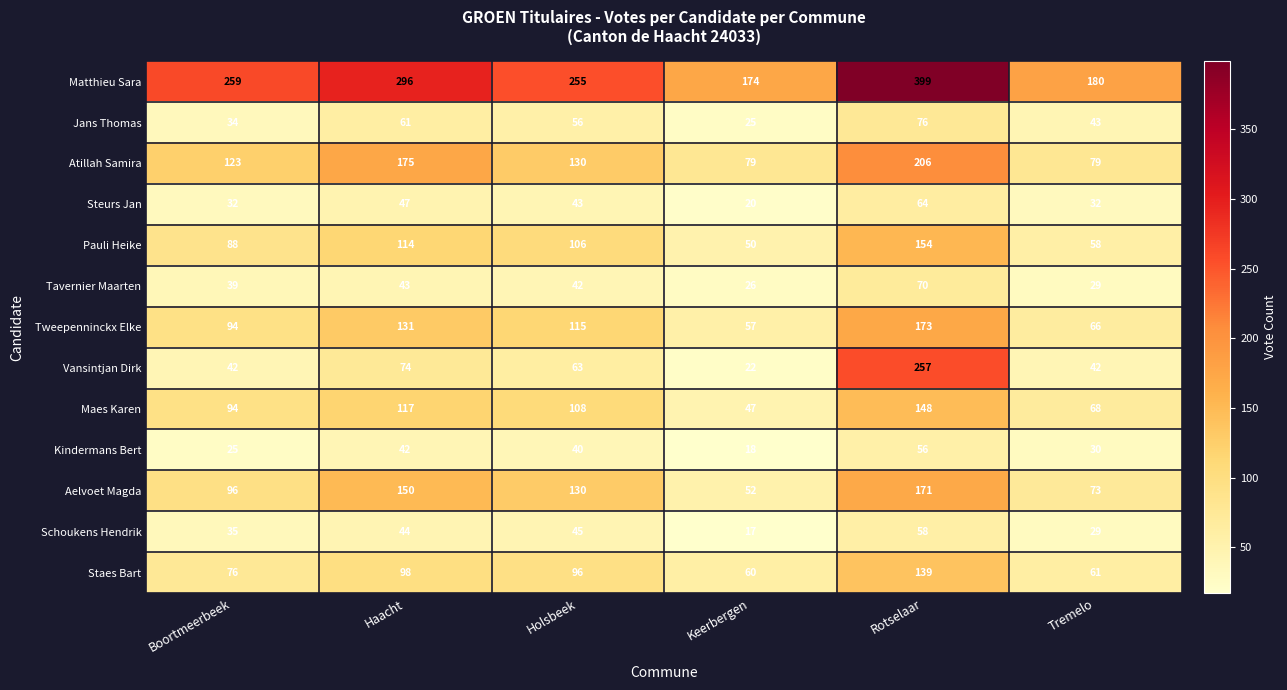

Rank the series by their maximum value, from highest to lowest.

Matthieu Sara, Vansintjan Dirk, Atillah Samira, Tweepenninckx Elke, Aelvoet Magda, Pauli Heike, Maes Karen, Staes Bart, Jans Thomas, Tavernier Maarten, Steurs Jan, Schoukens Hendrik, Kindermans Bert